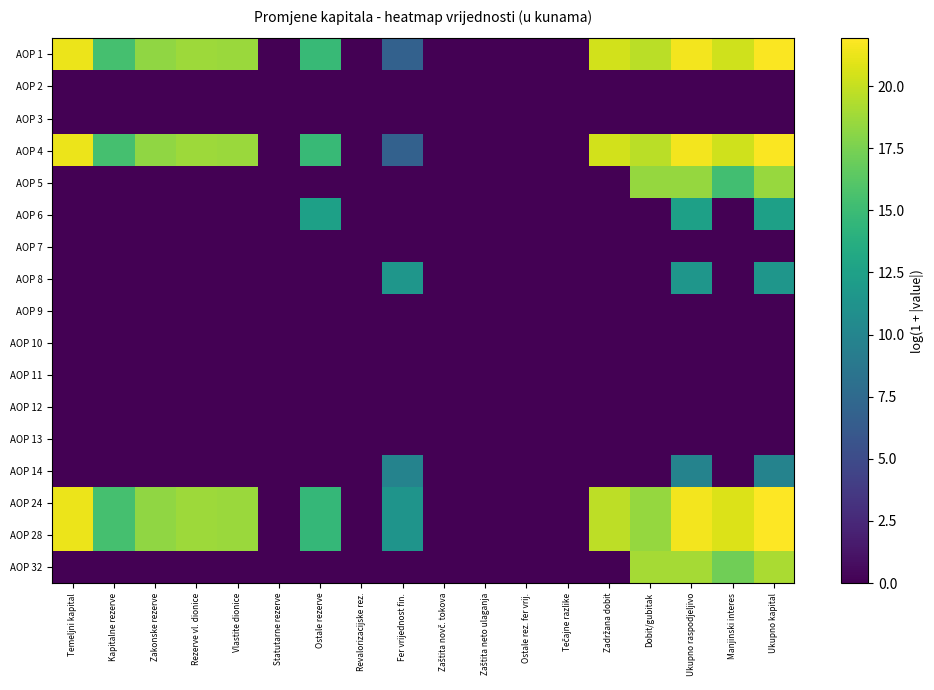

Reading left to right, list all the values displayed in this chart.

AOP 1: Temeljni kapital=21.2	Kapitalne rezerve=15.5	Zakonske rezerve=18.2	Rezerve vl. dionice=18.7	Vlastite dionice=18.6	Statutarne rezerve=0.0	Ostale rezerve=14.7	Revalorizacijske rez.=0.0	Fer vrijednost fin.=6.8	Zaštita novč. tokova=0.0	Zaštita neto ulaganja=0.0	Ostale rez. fer vrij.=0.0	Tečajne razlike=0.0	Zadržana dobit=20.4	Dobit/gubitak=19.6	Ukupno raspodjeljivo=21.5	Manjinski interes=20.4	Ukupno kapital=21.8
AOP 2: Temeljni kapital=0.0	Kapitalne rezerve=0.0	Zakonske rezerve=0.0	Rezerve vl. dionice=0.0	Vlastite dionice=0.0	Statutarne rezerve=0.0	Ostale rezerve=0.0	Revalorizacijske rez.=0.0	Fer vrijednost fin.=0.0	Zaštita novč. tokova=0.0	Zaštita neto ulaganja=0.0	Ostale rez. fer vrij.=0.0	Tečajne razlike=0.0	Zadržana dobit=0.0	Dobit/gubitak=0.0	Ukupno raspodjeljivo=0.0	Manjinski interes=0.0	Ukupno kapital=0.0
AOP 3: Temeljni kapital=0.0	Kapitalne rezerve=0.0	Zakonske rezerve=0.0	Rezerve vl. dionice=0.0	Vlastite dionice=0.0	Statutarne rezerve=0.0	Ostale rezerve=0.0	Revalorizacijske rez.=0.0	Fer vrijednost fin.=0.0	Zaštita novč. tokova=0.0	Zaštita neto ulaganja=0.0	Ostale rez. fer vrij.=0.0	Tečajne razlike=0.0	Zadržana dobit=0.0	Dobit/gubitak=0.0	Ukupno raspodjeljivo=0.0	Manjinski interes=0.0	Ukupno kapital=0.0
AOP 4: Temeljni kapital=21.2	Kapitalne rezerve=15.5	Zakonske rezerve=18.2	Rezerve vl. dionice=18.7	Vlastite dionice=18.6	Statutarne rezerve=0.0	Ostale rezerve=14.7	Revalorizacijske rez.=0.0	Fer vrijednost fin.=6.8	Zaštita novč. tokova=0.0	Zaštita neto ulaganja=0.0	Ostale rez. fer vrij.=0.0	Tečajne razlike=0.0	Zadržana dobit=20.4	Dobit/gubitak=19.6	Ukupno raspodjeljivo=21.5	Manjinski interes=20.4	Ukupno kapital=21.8
AOP 5: Temeljni kapital=0.0	Kapitalne rezerve=0.0	Zakonske rezerve=0.0	Rezerve vl. dionice=0.0	Vlastite dionice=0.0	Statutarne rezerve=0.0	Ostale rezerve=0.0	Revalorizacijske rez.=0.0	Fer vrijednost fin.=0.0	Zaštita novč. tokova=0.0	Zaštita neto ulaganja=0.0	Ostale rez. fer vrij.=0.0	Tečajne razlike=0.0	Zadržana dobit=0.0	Dobit/gubitak=18.5	Ukupno raspodjeljivo=18.5	Manjinski interes=15.3	Ukupno kapital=18.5
AOP 6: Temeljni kapital=0.0	Kapitalne rezerve=0.0	Zakonske rezerve=0.0	Rezerve vl. dionice=0.0	Vlastite dionice=0.0	Statutarne rezerve=0.0	Ostale rezerve=12.5	Revalorizacijske rez.=0.0	Fer vrijednost fin.=0.0	Zaštita novč. tokova=0.0	Zaštita neto ulaganja=0.0	Ostale rez. fer vrij.=0.0	Tečajne razlike=0.0	Zadržana dobit=0.0	Dobit/gubitak=0.0	Ukupno raspodjeljivo=12.5	Manjinski interes=0.0	Ukupno kapital=12.5
AOP 7: Temeljni kapital=0.0	Kapitalne rezerve=0.0	Zakonske rezerve=0.0	Rezerve vl. dionice=0.0	Vlastite dionice=0.0	Statutarne rezerve=0.0	Ostale rezerve=0.0	Revalorizacijske rez.=0.0	Fer vrijednost fin.=0.0	Zaštita novč. tokova=0.0	Zaštita neto ulaganja=0.0	Ostale rez. fer vrij.=0.0	Tečajne razlike=0.0	Zadržana dobit=0.0	Dobit/gubitak=0.0	Ukupno raspodjeljivo=0.0	Manjinski interes=0.0	Ukupno kapital=0.0
AOP 8: Temeljni kapital=0.0	Kapitalne rezerve=0.0	Zakonske rezerve=0.0	Rezerve vl. dionice=0.0	Vlastite dionice=0.0	Statutarne rezerve=0.0	Ostale rezerve=0.0	Revalorizacijske rez.=0.0	Fer vrijednost fin.=11.5	Zaštita novč. tokova=0.0	Zaštita neto ulaganja=0.0	Ostale rez. fer vrij.=0.0	Tečajne razlike=0.0	Zadržana dobit=0.0	Dobit/gubitak=0.0	Ukupno raspodjeljivo=11.5	Manjinski interes=0.0	Ukupno kapital=11.5
AOP 9: Temeljni kapital=0.0	Kapitalne rezerve=0.0	Zakonske rezerve=0.0	Rezerve vl. dionice=0.0	Vlastite dionice=0.0	Statutarne rezerve=0.0	Ostale rezerve=0.0	Revalorizacijske rez.=0.0	Fer vrijednost fin.=0.0	Zaštita novč. tokova=0.0	Zaštita neto ulaganja=0.0	Ostale rez. fer vrij.=0.0	Tečajne razlike=0.0	Zadržana dobit=0.0	Dobit/gubitak=0.0	Ukupno raspodjeljivo=0.0	Manjinski interes=0.0	Ukupno kapital=0.0
AOP 10: Temeljni kapital=0.0	Kapitalne rezerve=0.0	Zakonske rezerve=0.0	Rezerve vl. dionice=0.0	Vlastite dionice=0.0	Statutarne rezerve=0.0	Ostale rezerve=0.0	Revalorizacijske rez.=0.0	Fer vrijednost fin.=0.0	Zaštita novč. tokova=0.0	Zaštita neto ulaganja=0.0	Ostale rez. fer vrij.=0.0	Tečajne razlike=0.0	Zadržana dobit=0.0	Dobit/gubitak=0.0	Ukupno raspodjeljivo=0.0	Manjinski interes=0.0	Ukupno kapital=0.0
AOP 11: Temeljni kapital=0.0	Kapitalne rezerve=0.0	Zakonske rezerve=0.0	Rezerve vl. dionice=0.0	Vlastite dionice=0.0	Statutarne rezerve=0.0	Ostale rezerve=0.0	Revalorizacijske rez.=0.0	Fer vrijednost fin.=0.0	Zaštita novč. tokova=0.0	Zaštita neto ulaganja=0.0	Ostale rez. fer vrij.=0.0	Tečajne razlike=0.0	Zadržana dobit=0.0	Dobit/gubitak=0.0	Ukupno raspodjeljivo=0.0	Manjinski interes=0.0	Ukupno kapital=0.0
AOP 12: Temeljni kapital=0.0	Kapitalne rezerve=0.0	Zakonske rezerve=0.0	Rezerve vl. dionice=0.0	Vlastite dionice=0.0	Statutarne rezerve=0.0	Ostale rezerve=0.0	Revalorizacijske rez.=0.0	Fer vrijednost fin.=0.0	Zaštita novč. tokova=0.0	Zaštita neto ulaganja=0.0	Ostale rez. fer vrij.=0.0	Tečajne razlike=0.0	Zadržana dobit=0.0	Dobit/gubitak=0.0	Ukupno raspodjeljivo=0.0	Manjinski interes=0.0	Ukupno kapital=0.0
AOP 13: Temeljni kapital=0.0	Kapitalne rezerve=0.0	Zakonske rezerve=0.0	Rezerve vl. dionice=0.0	Vlastite dionice=0.0	Statutarne rezerve=0.0	Ostale rezerve=0.0	Revalorizacijske rez.=0.0	Fer vrijednost fin.=0.0	Zaštita novč. tokova=0.0	Zaštita neto ulaganja=0.0	Ostale rez. fer vrij.=0.0	Tečajne razlike=0.0	Zadržana dobit=0.0	Dobit/gubitak=0.0	Ukupno raspodjeljivo=0.0	Manjinski interes=0.0	Ukupno kapital=0.0
AOP 14: Temeljni kapital=0.0	Kapitalne rezerve=0.0	Zakonske rezerve=0.0	Rezerve vl. dionice=0.0	Vlastite dionice=0.0	Statutarne rezerve=0.0	Ostale rezerve=0.0	Revalorizacijske rez.=0.0	Fer vrijednost fin.=9.8	Zaštita novč. tokova=0.0	Zaštita neto ulaganja=0.0	Ostale rez. fer vrij.=0.0	Tečajne razlike=0.0	Zadržana dobit=0.0	Dobit/gubitak=0.0	Ukupno raspodjeljivo=9.8	Manjinski interes=0.0	Ukupno kapital=9.8
AOP 24: Temeljni kapital=21.2	Kapitalne rezerve=15.5	Zakonske rezerve=18.2	Rezerve vl. dionice=18.7	Vlastite dionice=18.6	Statutarne rezerve=0.0	Ostale rezerve=14.6	Revalorizacijske rez.=0.0	Fer vrijednost fin.=11.3	Zaštita novč. tokova=0.0	Zaštita neto ulaganja=0.0	Ostale rez. fer vrij.=0.0	Tečajne razlike=0.0	Zadržana dobit=19.8	Dobit/gubitak=18.5	Ukupno raspodjeljivo=21.5	Manjinski interes=20.8	Ukupno kapital=21.9
AOP 28: Temeljni kapital=21.2	Kapitalne rezerve=15.5	Zakonske rezerve=18.2	Rezerve vl. dionice=18.7	Vlastite dionice=18.6	Statutarne rezerve=0.0	Ostale rezerve=14.6	Revalorizacijske rez.=0.0	Fer vrijednost fin.=11.3	Zaštita novč. tokova=0.0	Zaštita neto ulaganja=0.0	Ostale rez. fer vrij.=0.0	Tečajne razlike=0.0	Zadržana dobit=19.8	Dobit/gubitak=18.5	Ukupno raspodjeljivo=21.5	Manjinski interes=20.8	Ukupno kapital=21.9
AOP 32: Temeljni kapital=0.0	Kapitalne rezerve=0.0	Zakonske rezerve=0.0	Rezerve vl. dionice=0.0	Vlastite dionice=0.0	Statutarne rezerve=0.0	Ostale rezerve=0.0	Revalorizacijske rez.=0.0	Fer vrijednost fin.=0.0	Zaštita novč. tokova=0.0	Zaštita neto ulaganja=0.0	Ostale rez. fer vrij.=0.0	Tečajne razlike=0.0	Zadržana dobit=0.0	Dobit/gubitak=19.0	Ukupno raspodjeljivo=19.0	Manjinski interes=17.1	Ukupno kapital=19.1